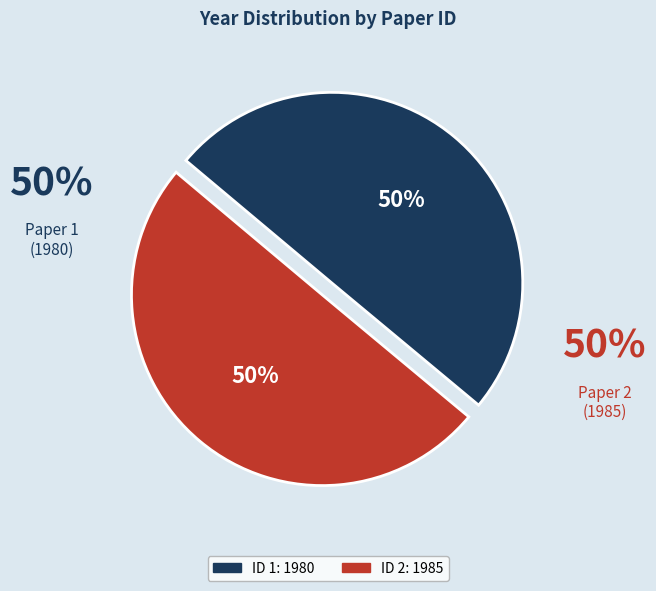

To the nearest percent, what is the average slice percentage?

50%